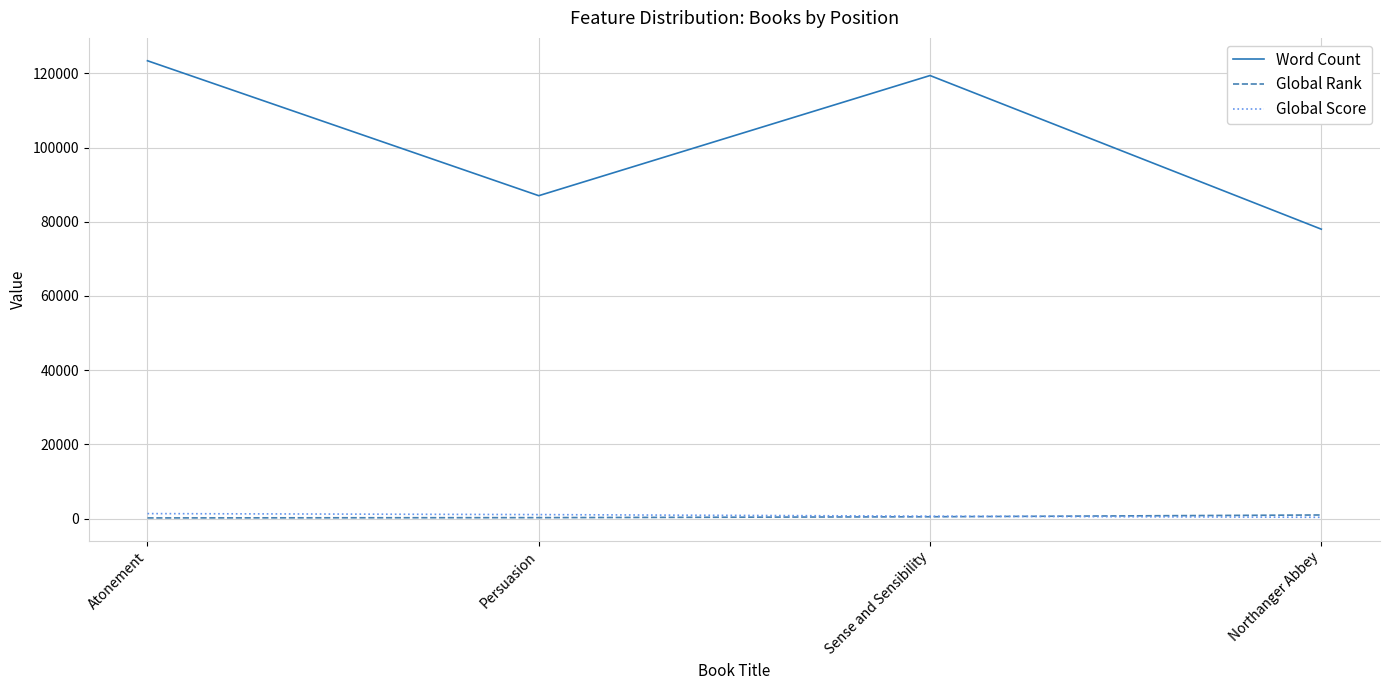

The Word Count series shows 78000 at Northanger Abbey. True or false?

True